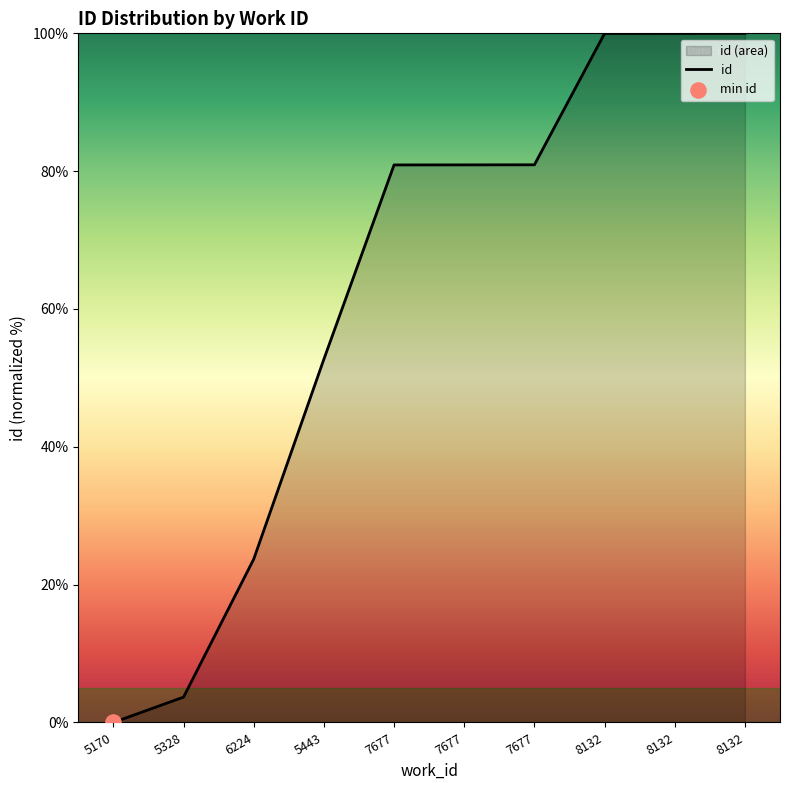

What is the change in value from 6224 to 8132?

+76.3